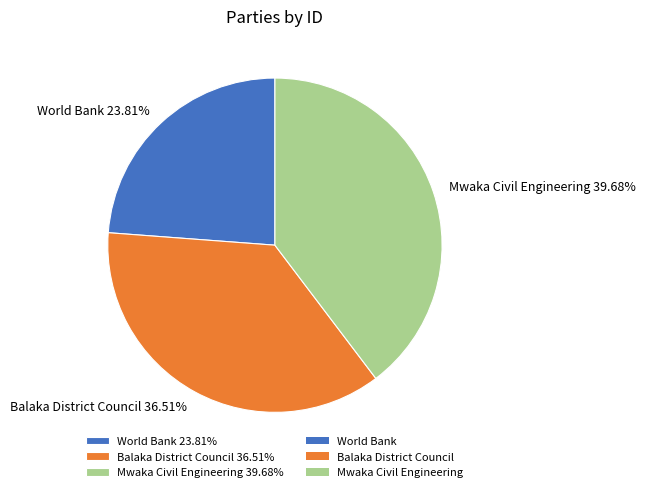

What percentage is the World Bank slice, to the nearest percent?

24%